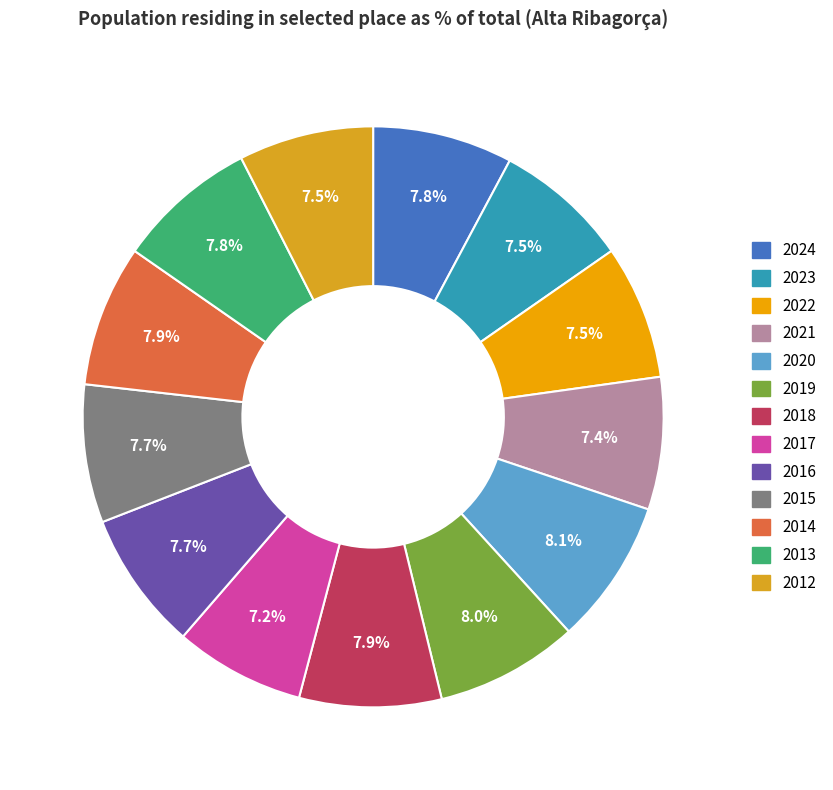

Does any single category account for the majority?

No